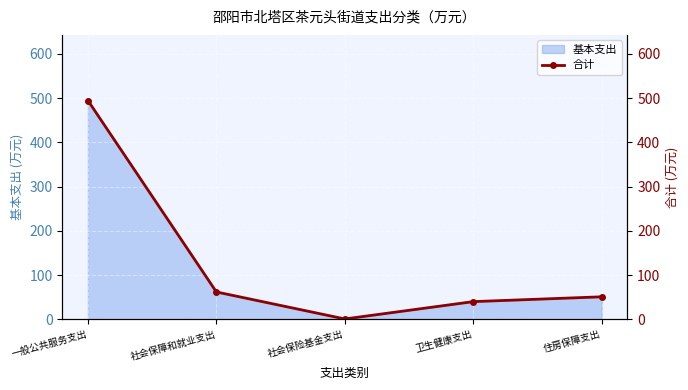

The chart shows a value of 61.9 at 社会保障和就业支出. True or false?

True